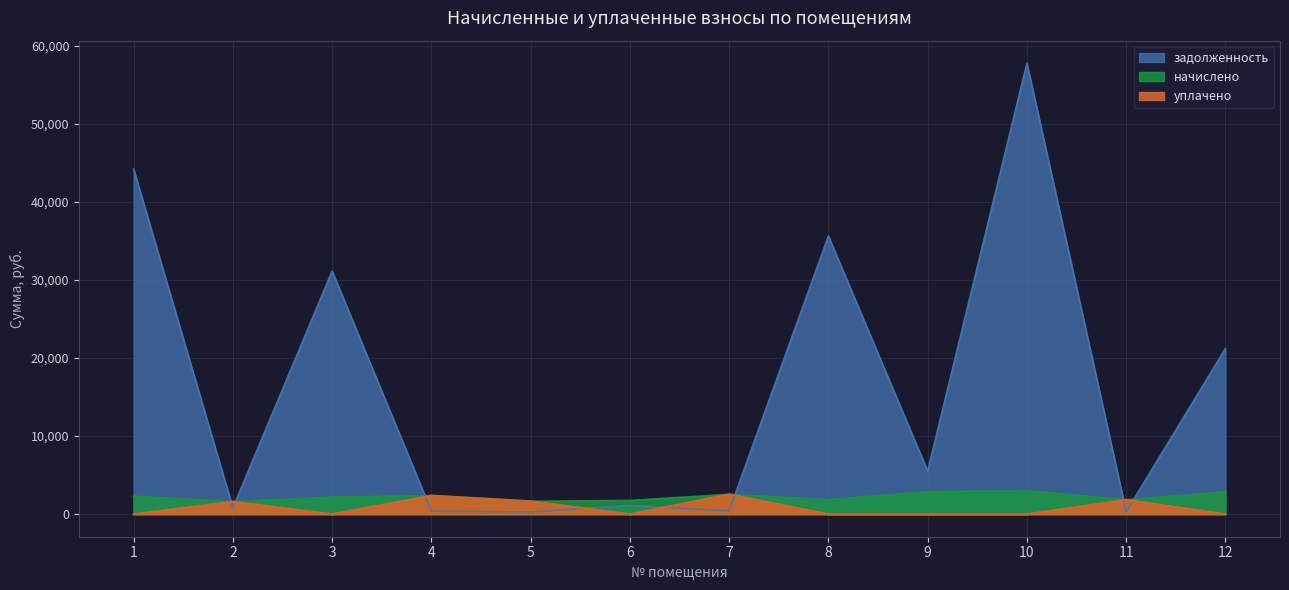

What are all the series names shown in the legend?

начислено, уплачено, задолженность